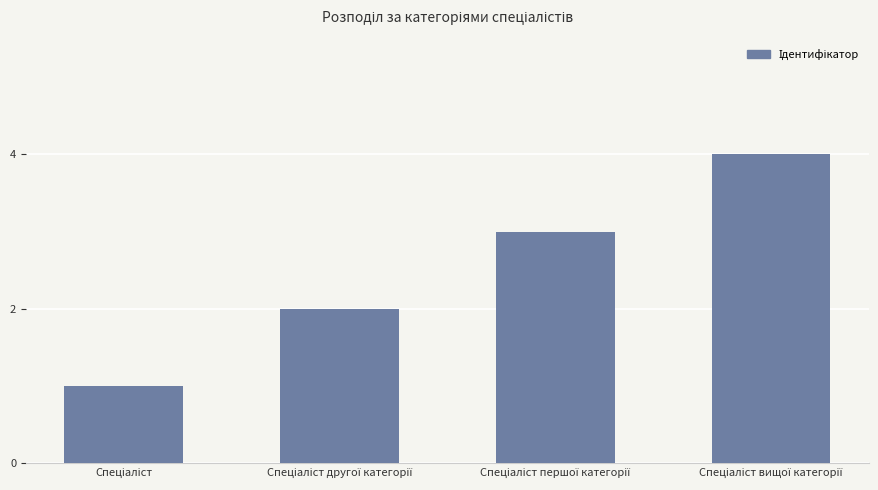

What is the greatest value displayed?

4